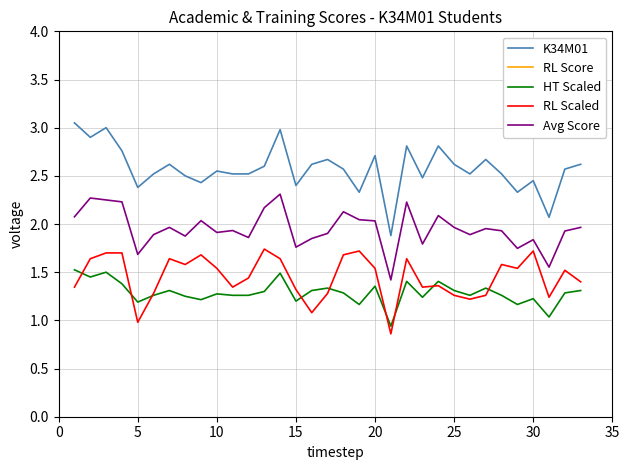

Reading left to right, list all the values displayed in this chart.

K34M01: 3.0	2.9	3.0	2.8	2.4	2.5	2.6	2.5	2.4	2.5	2.5	2.5	2.6	3.0	2.4	2.6	2.7	2.6	2.3	2.7	1.9	2.8	2.5	2.8	2.6	2.5	2.7	2.5	2.3	2.5	2.1	2.6	2.6
RL Score: 69.0	82.0	85.0	85.0	49.0	64.0	82.0	79.0	84.0	77.0	69.0	72.0	87.0	82.0	66.0	54.0	64.0	84.0	86.0	77.0	43.0	82.0	69.0	68.0	63.0	61.0	63.0	79.0	77.0	86.0	62.0	76.0	70.0
HT Scaled: 1.5	1.4	1.5	1.4	1.2	1.3	1.3	1.2	1.2	1.3	1.3	1.3	1.3	1.5	1.2	1.3	1.3	1.3	1.2	1.4	0.9	1.4	1.2	1.4	1.3	1.3	1.3	1.3	1.2	1.2	1.0	1.3	1.3
RL Scaled: 1.3	1.6	1.7	1.7	1.0	1.3	1.6	1.6	1.7	1.5	1.3	1.4	1.7	1.6	1.3	1.1	1.3	1.7	1.7	1.5	0.9	1.6	1.3	1.4	1.3	1.2	1.3	1.6	1.5	1.7	1.2	1.5	1.4
Avg Score: 2.1	2.3	2.2	2.2	1.7	1.9	2.0	1.9	2.0	1.9	1.9	1.9	2.2	2.3	1.8	1.9	1.9	2.1	2.0	2.0	1.4	2.2	1.8	2.1	2.0	1.9	2.0	1.9	1.7	1.8	1.6	1.9	2.0